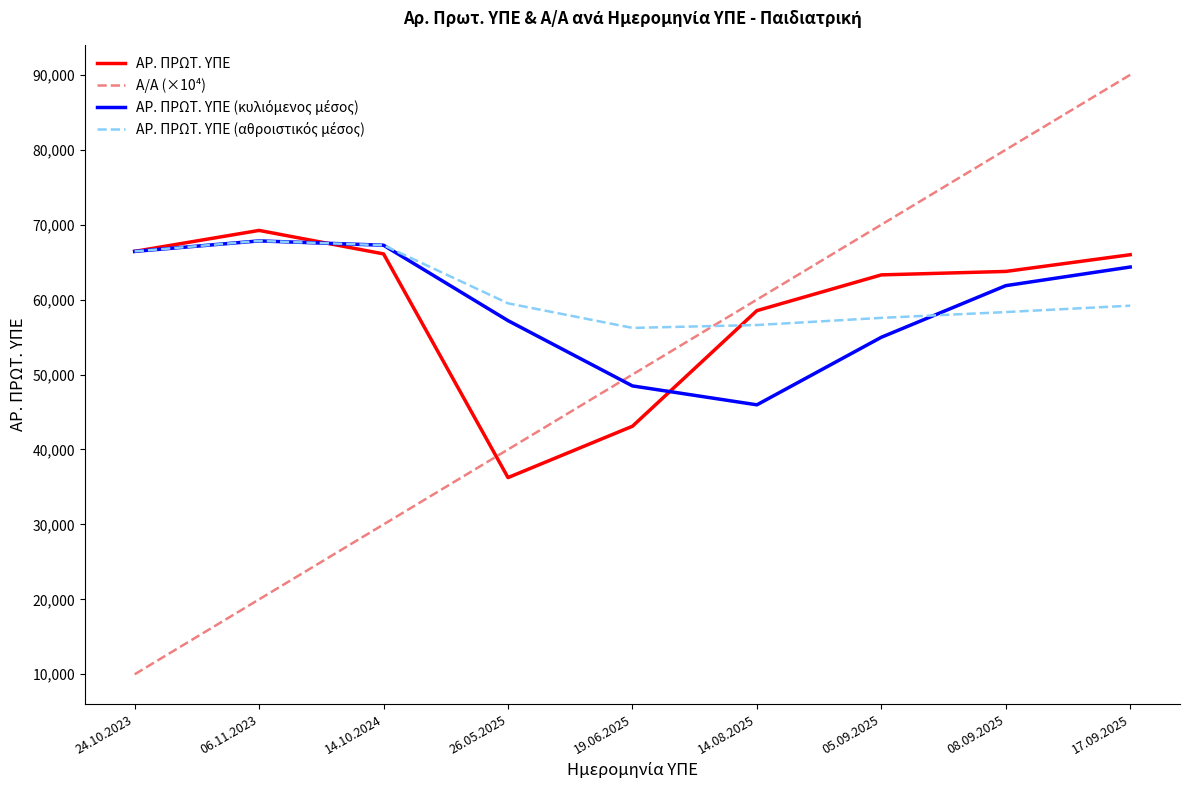

What is the difference between the highest and lowest values at 08.09.2025?

21661.4